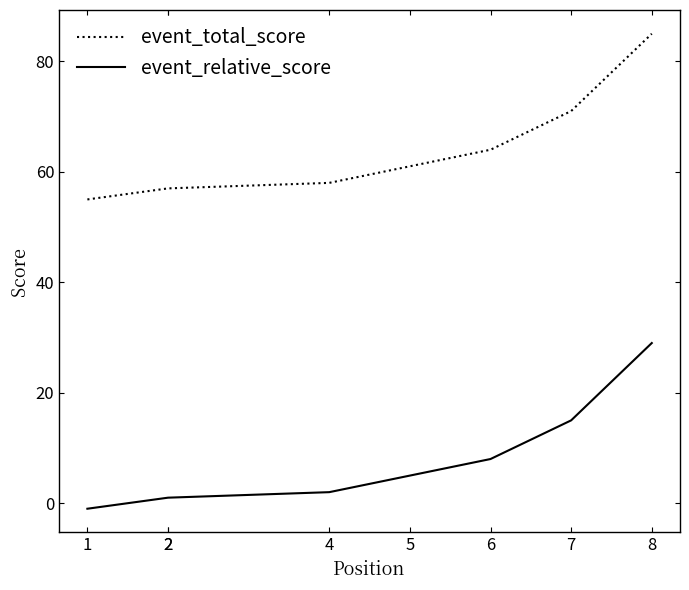

Is it true that event_total_score equals 99 at 4?

False